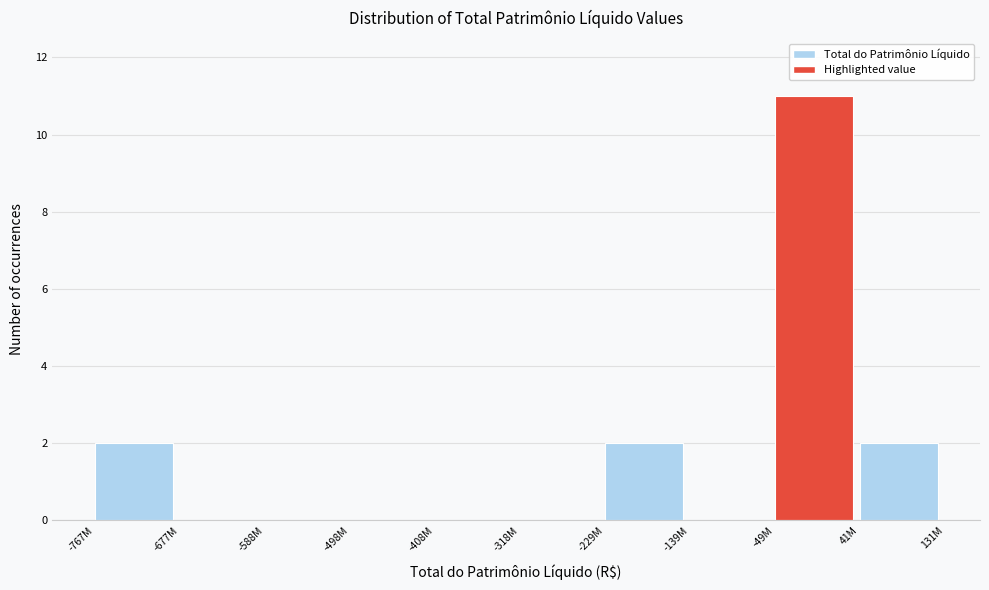

Reading left to right, what are all the values shown in this chart?

-767M=2	-677M=0	-588M=0	-498M=0	-408M=0	-318M=0	-229M=2	-139M=0	-49M=11	41M=2